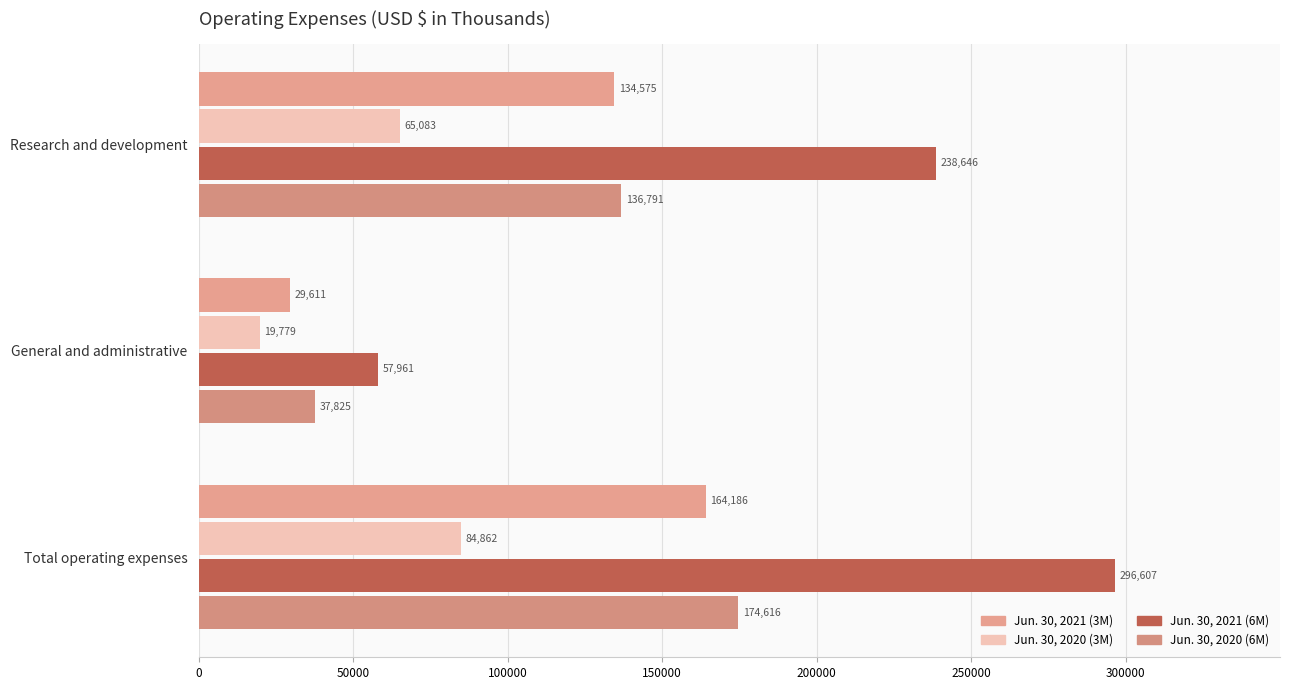

How many categories are shown in the chart?

3